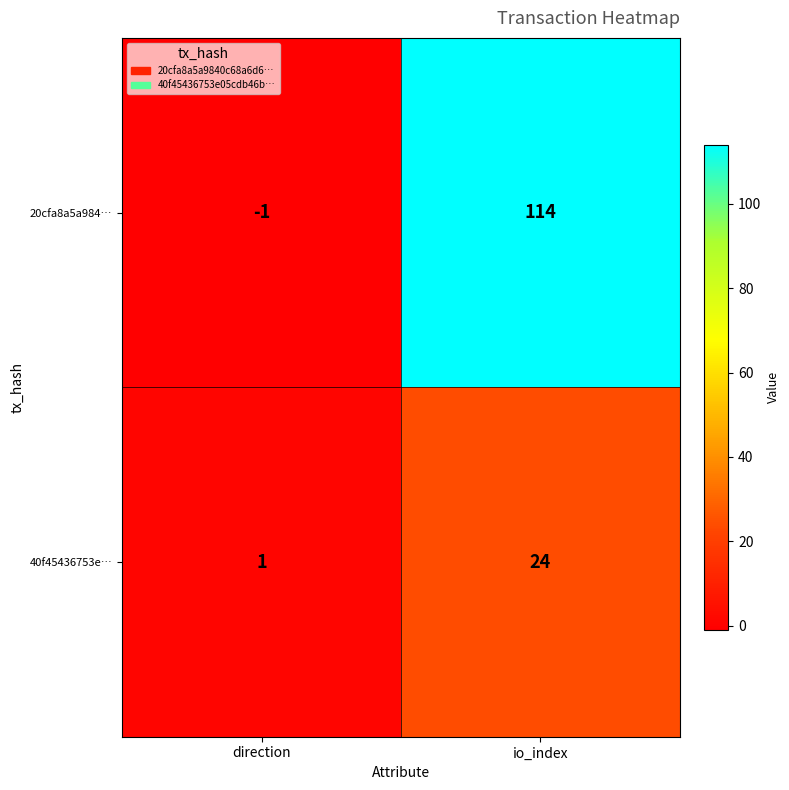

Which category has the lowest value across all series?

direction